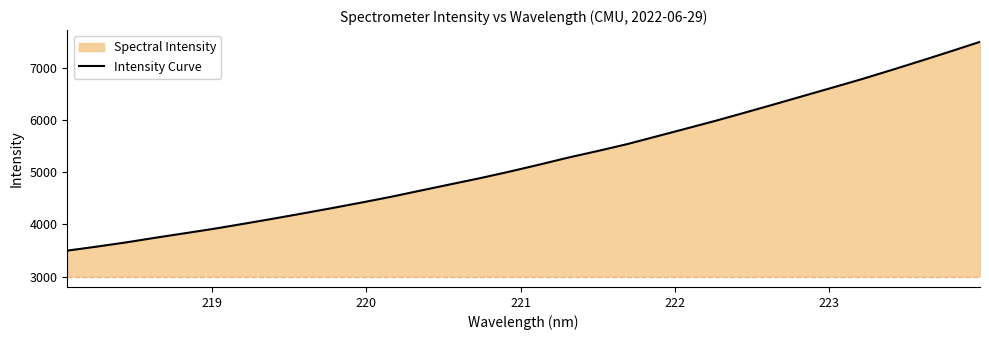

What is the difference between the second highest and minimum values?

3816.2